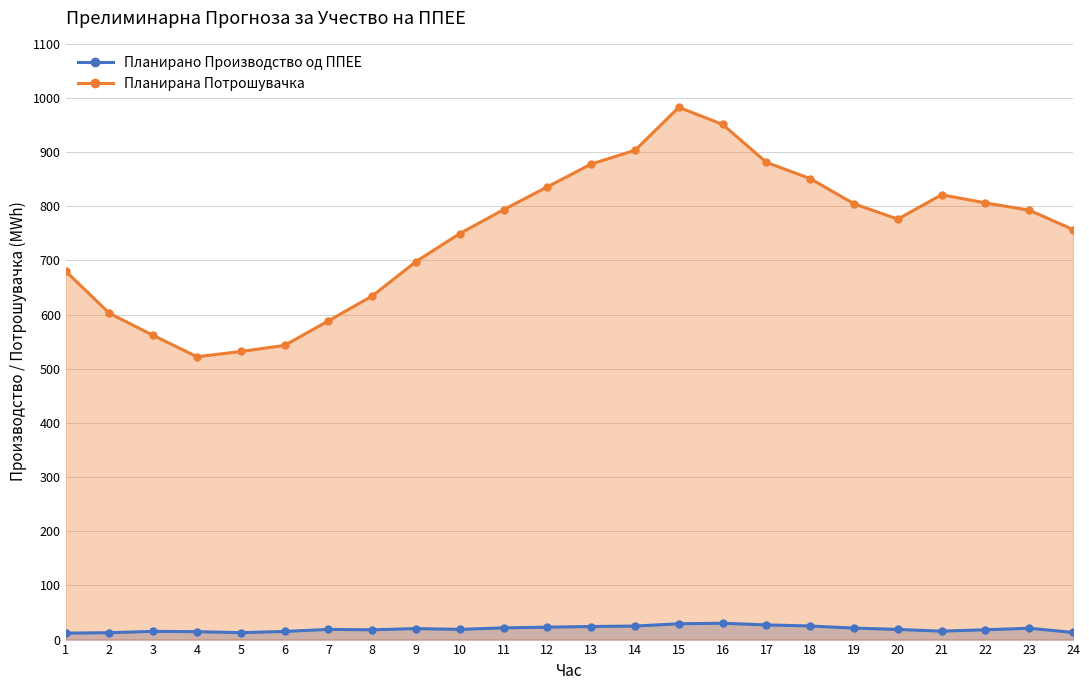

The Планирана Потрошувачка series shows 749.8 at 10. True or false?

True